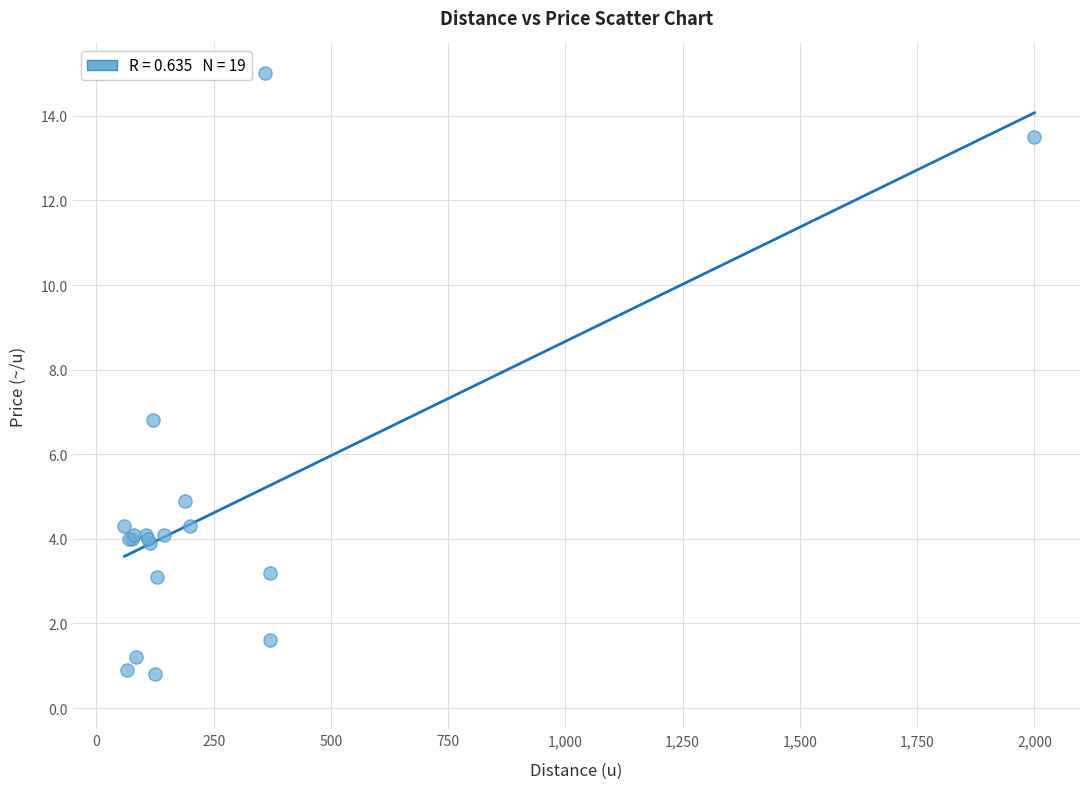

What Y value in the scatter plot is closest to 7?

6.8